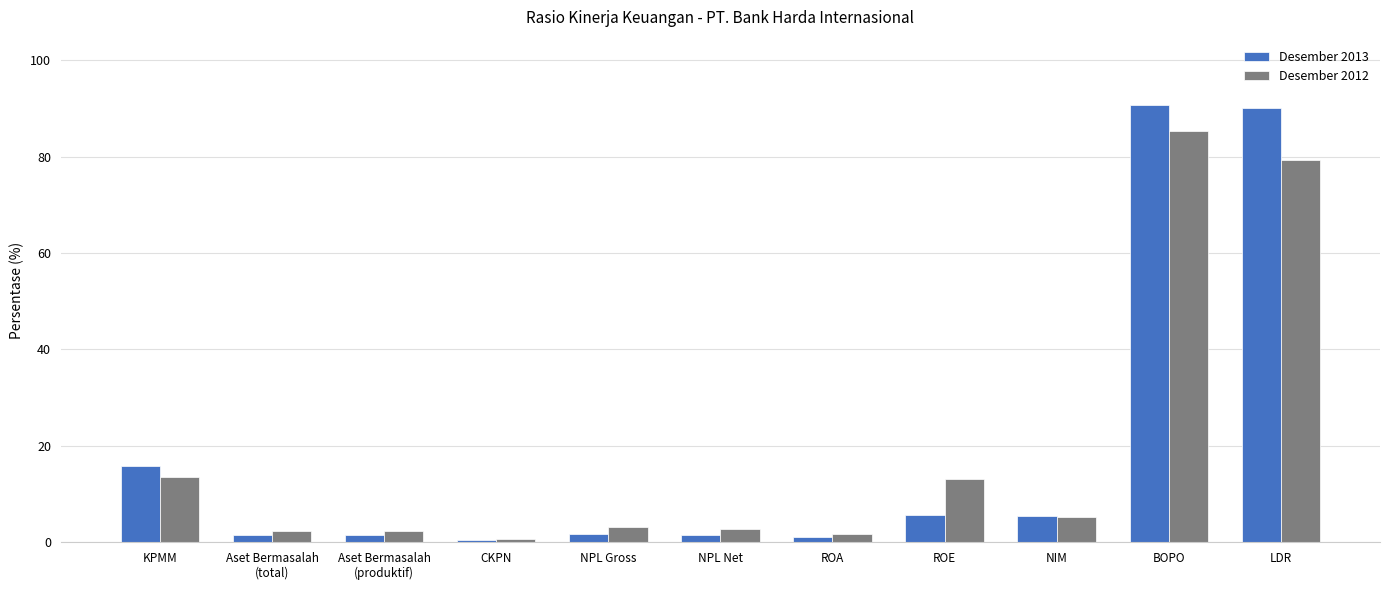

Which category has the lowest value in the Desember 2012 series?

CKPN